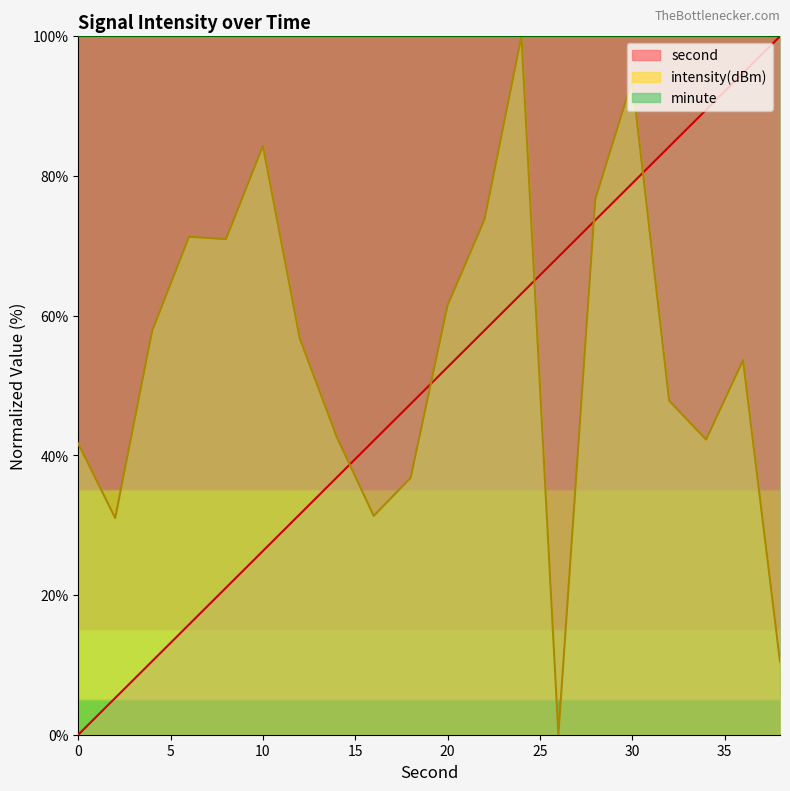

How many times do second and intensity(dBm) cross each other?

5